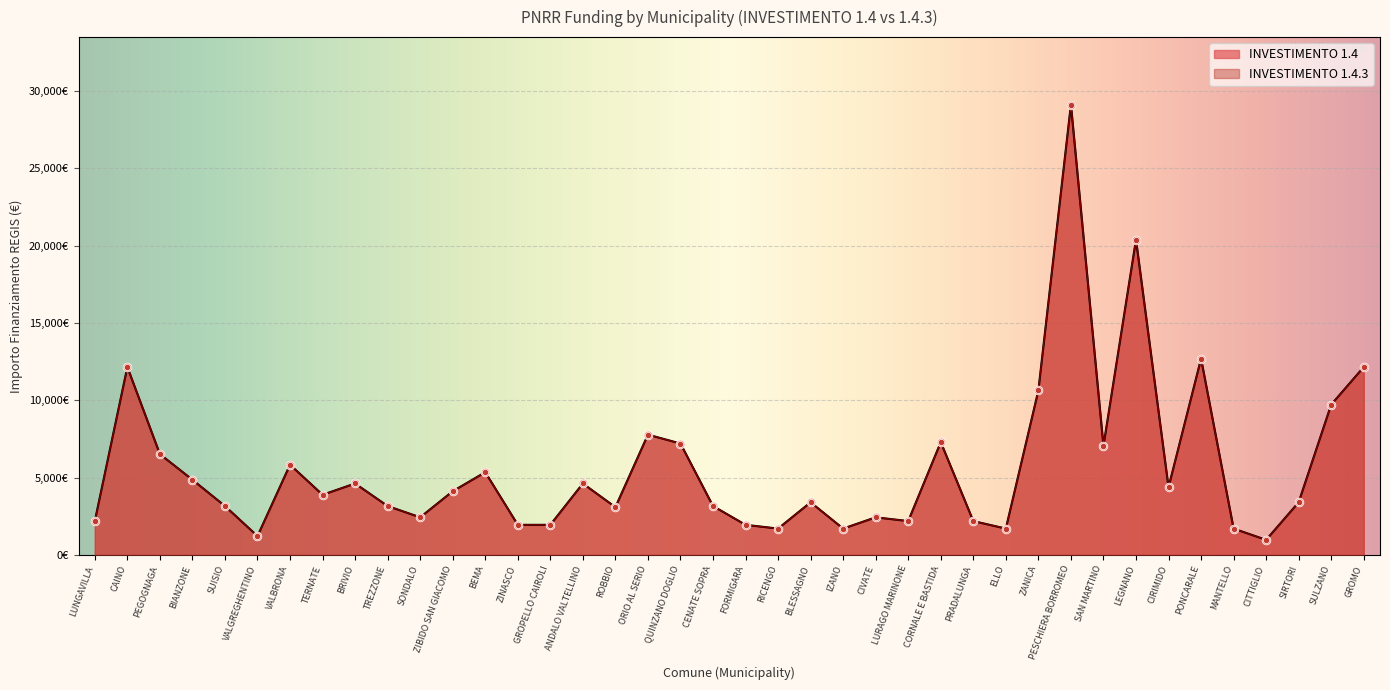

What is the total value across all series at LURAGO MARINONE?

4374